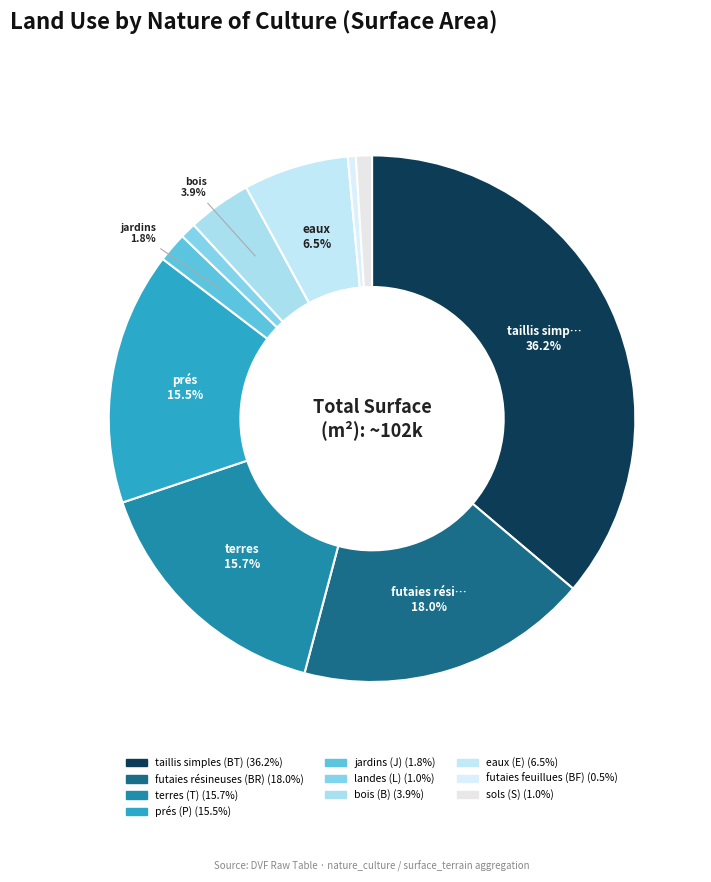

Which category has the smallest portion of the pie?

futaies feuillues (BF)